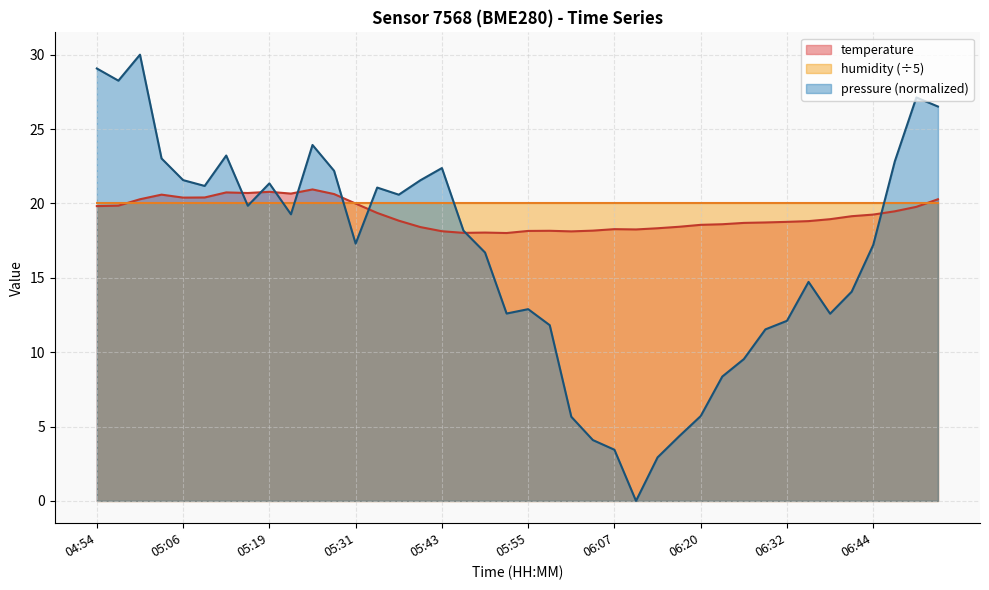

What is the maximum value shown in the chart?

30.0